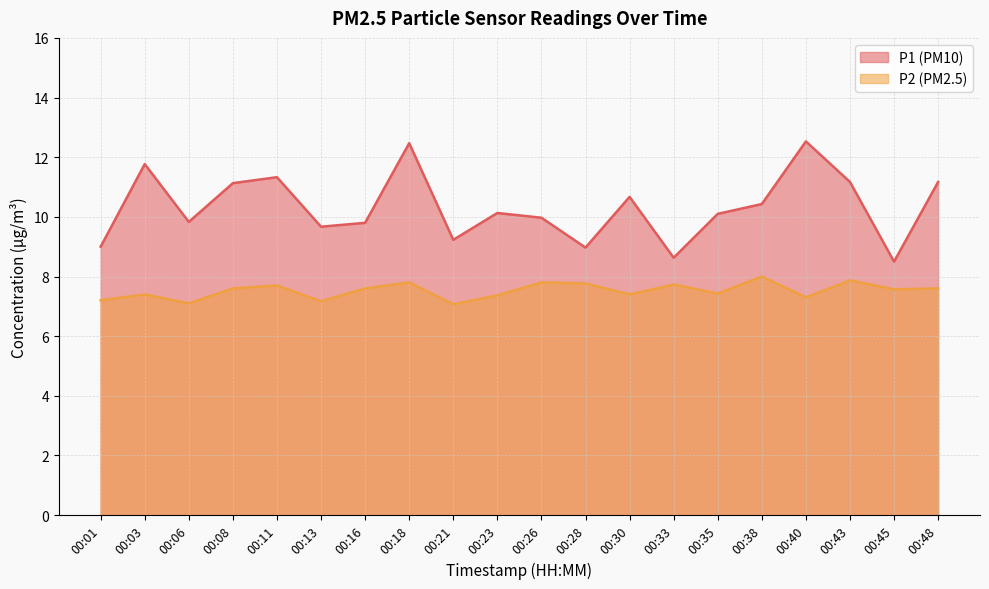

Reading left to right, what are all the values shown in this chart?

P1: 00:01=9.0	00:03=11.8	00:06=9.8	00:08=11.1	00:11=11.3	00:13=9.7	00:16=9.8	00:18=12.5	00:21=9.2	00:23=10.1	00:26=10.0	00:28=9.0	00:30=10.7	00:33=8.6	00:35=10.1	00:38=10.4	00:40=12.5	00:43=11.2	00:45=8.5	00:48=11.2
P2: 00:01=7.2	00:03=7.4	00:06=7.1	00:08=7.6	00:11=7.7	00:13=7.2	00:16=7.6	00:18=7.8	00:21=7.1	00:23=7.4	00:26=7.8	00:28=7.8	00:30=7.4	00:33=7.7	00:35=7.4	00:38=8.0	00:40=7.3	00:43=7.9	00:45=7.6	00:48=7.6